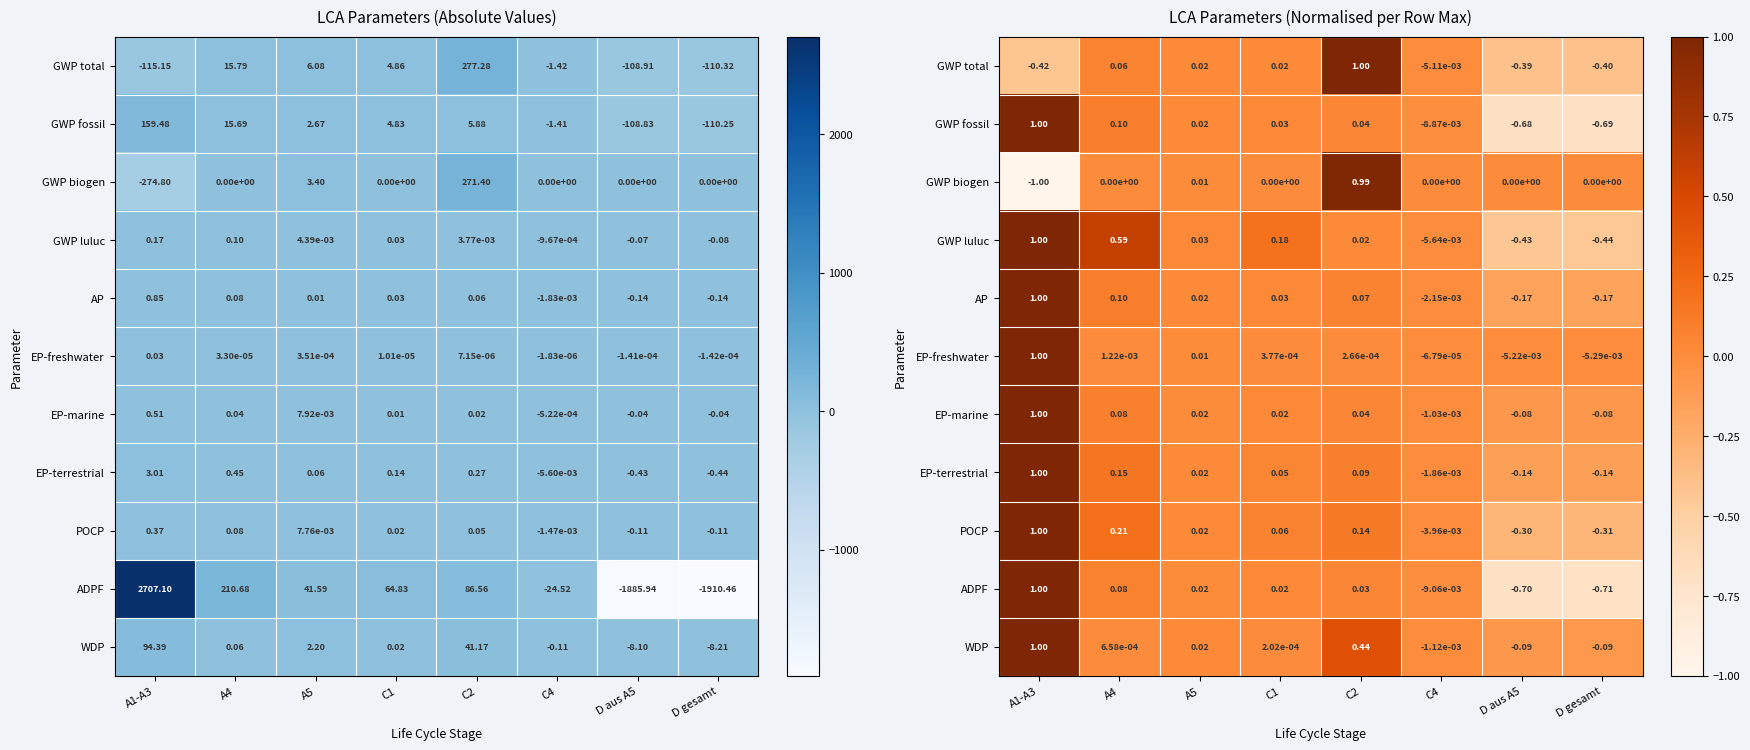

Which has a higher value, D aus A5 or D gesamt?

D aus A5